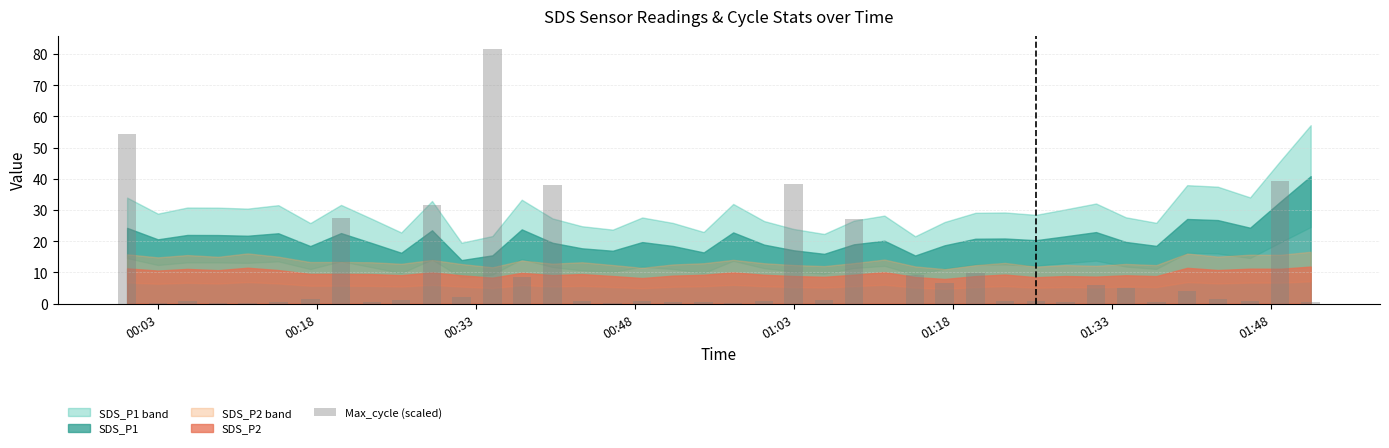

What is the greatest value displayed?

81.7